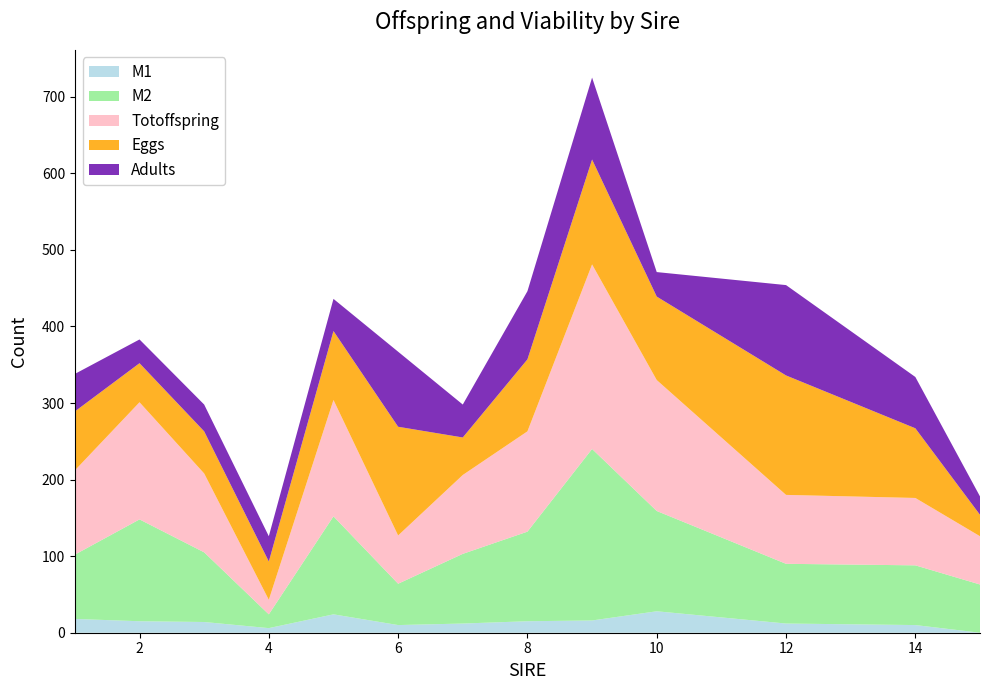

Reading right to left, extract all data points from this chart.

M1: 15=0	14=10	12=12	10=28	9=16	8=15	7=12	6=10	5=24	4=6	3=14	2=15	1=18
M2: 15=63	14=78	12=78	10=131	9=224	8=117	7=91	6=54	5=128	4=18	3=91	2=133	1=84
Totoffspring: 15=63	14=88	12=90	10=171	9=241	8=131	7=103	6=63	5=152	4=19	3=103	2=153	1=110
Eggs: 15=28	14=91	12=156	10=109	9=137	8=94	7=49	6=142	5=90	4=50	3=55	2=51	1=77
Adults: 15=24	14=67	12=118	10=32	9=107	8=89	7=43	6=98	5=42	4=33	3=35	2=31	1=49